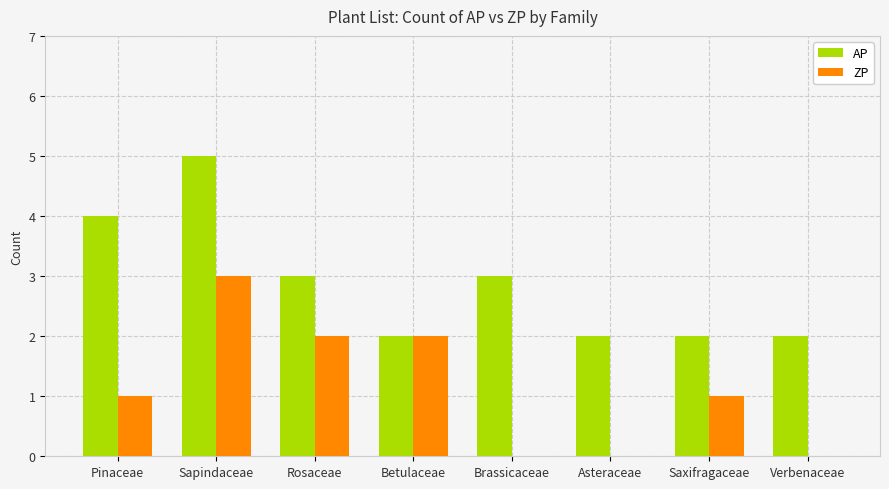

What is the spread (max minus min) of values at Brassicaceae?

3